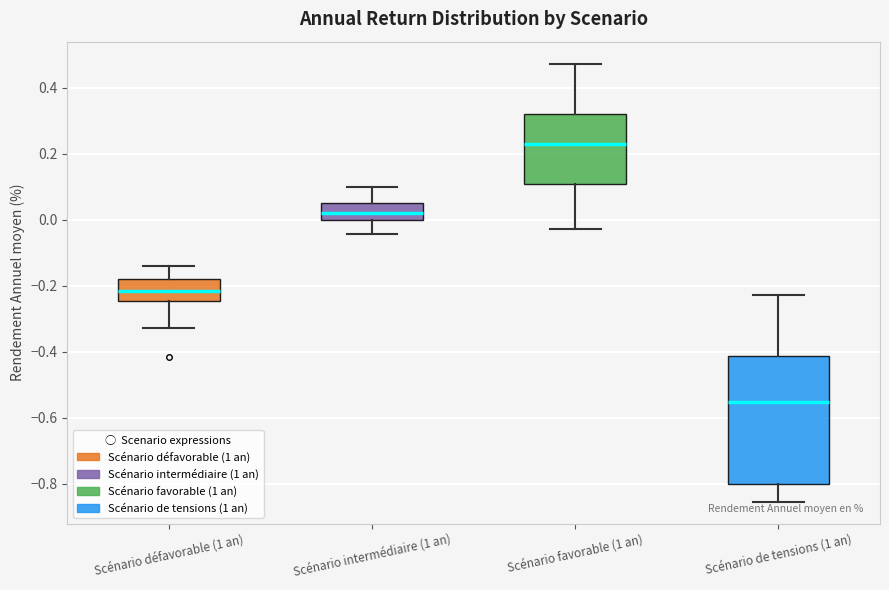

Which box is the tallest, from its lower edge to its upper edge?

Scénario de tensions (1 an)